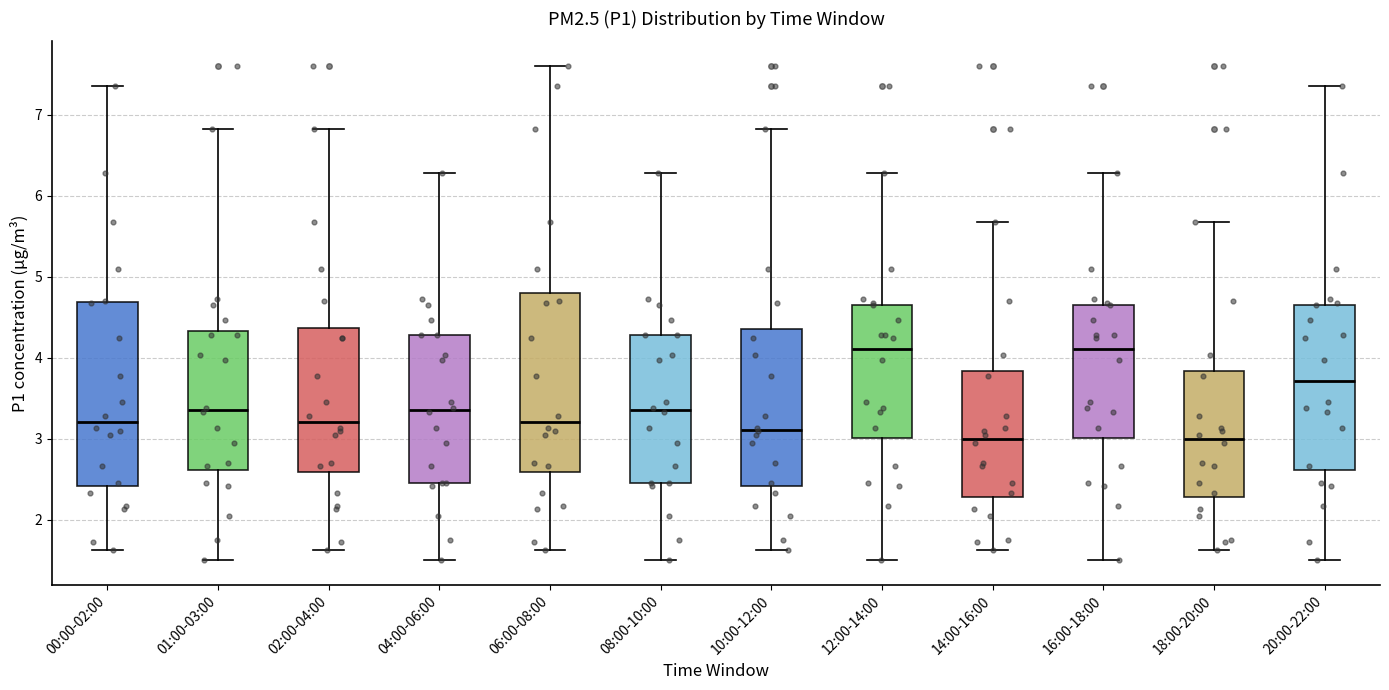

Reading left to right, transcribe this box plot: for each box, give where its median line is, the range the box spans, and where its two whiskers end, as read against the y-axis. The values are not printed on the chart, so give them approximately, as read against the axis.

00:00-02:00: median 3.2, box 2.4 to 4.7, whiskers 1.6 to 7.4
01:00-03:00: median 3.4, box 2.6 to 4.3, whiskers 1.5 to 6.8
02:00-04:00: median 3.2, box 2.6 to 4.4, whiskers 1.6 to 6.8
04:00-06:00: median 3.4, box 2.5 to 4.3, whiskers 1.5 to 6.3
06:00-08:00: median 3.2, box 2.6 to 4.8, whiskers 1.6 to 7.6
08:00-10:00: median 3.4, box 2.5 to 4.3, whiskers 1.5 to 6.3
10:00-12:00: median 3.1, box 2.4 to 4.4, whiskers 1.6 to 6.8
12:00-14:00: median 4.1, box 3.0 to 4.7, whiskers 1.5 to 6.3
14:00-16:00: median 3.0, box 2.3 to 3.8, whiskers 1.6 to 5.7
16:00-18:00: median 4.1, box 3.0 to 4.7, whiskers 1.5 to 6.3
18:00-20:00: median 3.0, box 2.3 to 3.8, whiskers 1.6 to 5.7
20:00-22:00: median 3.7, box 2.6 to 4.7, whiskers 1.5 to 7.4